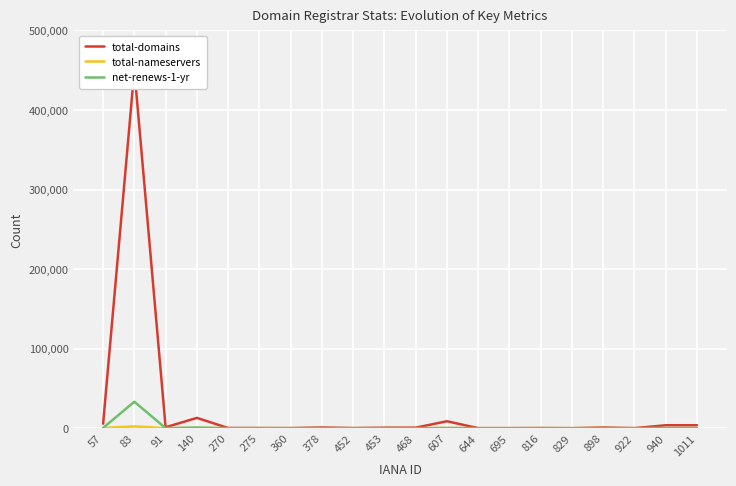

How many lines are shown in the chart?

3